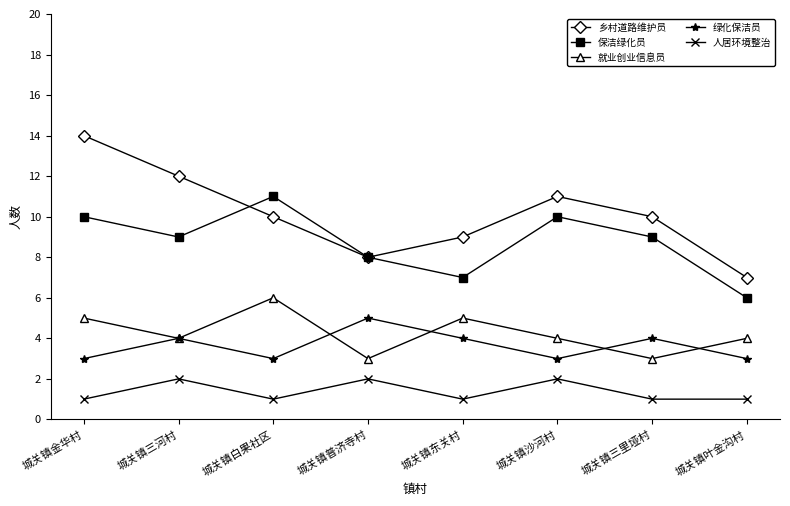

Which series has the widest spread of values?

乡村道路维护员